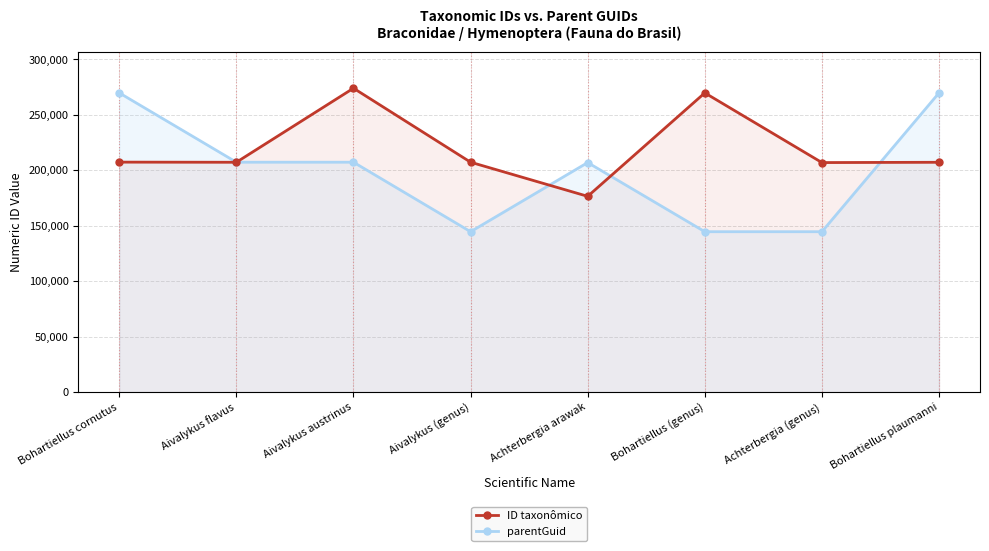

What is the difference between the highest and lowest values at Achterbergia arawak?

30442